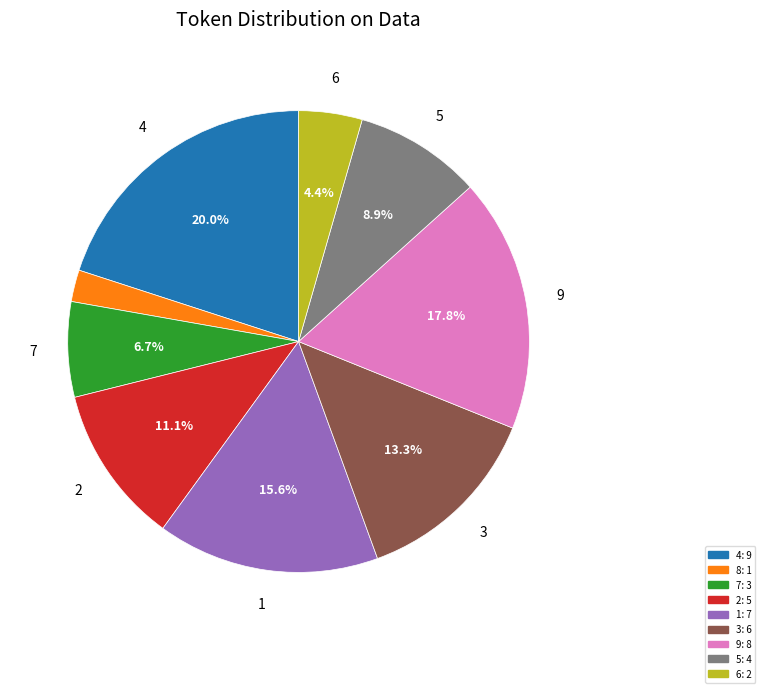

To the nearest percent, what is the difference between the largest and smallest slice percentages?

18%